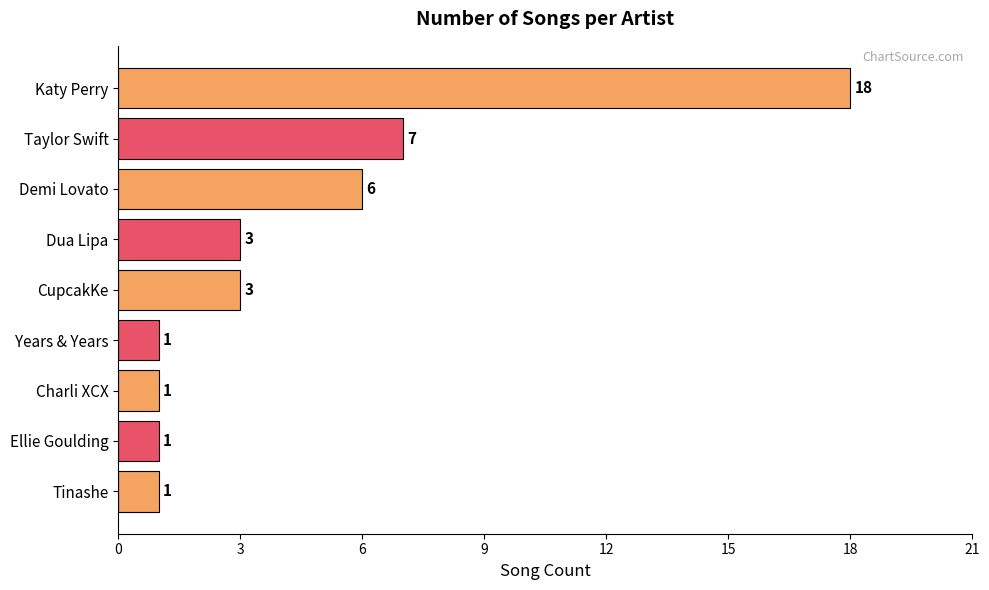

Reading top to bottom, extract all data points from this chart.

18	7	6	3	3	1	1	1	1